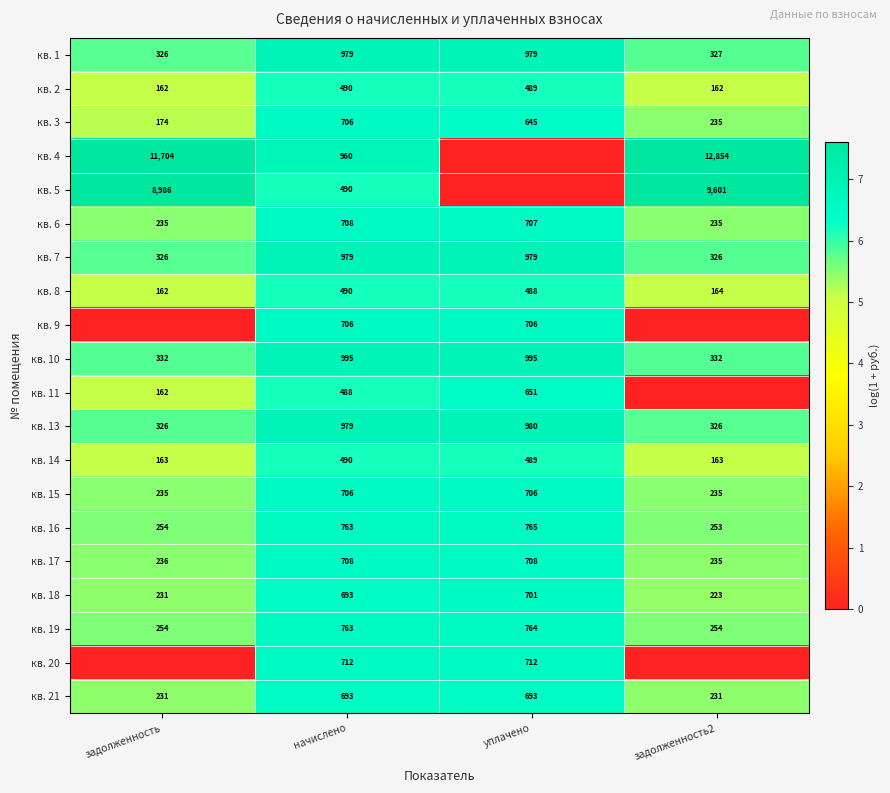

Is it true that кв. 17 equals 237 at начислено?

False